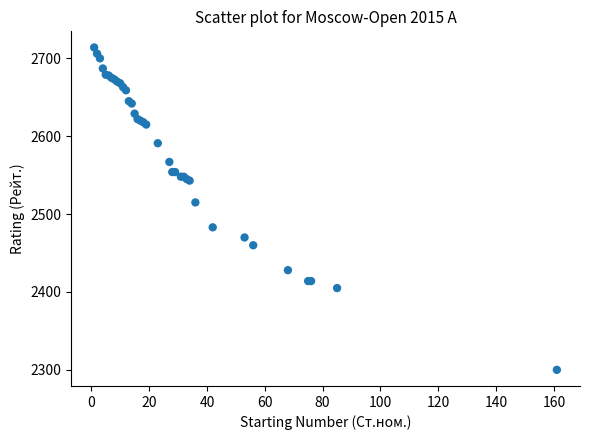

What Y value in the scatter plot is closest to 2507?

2515